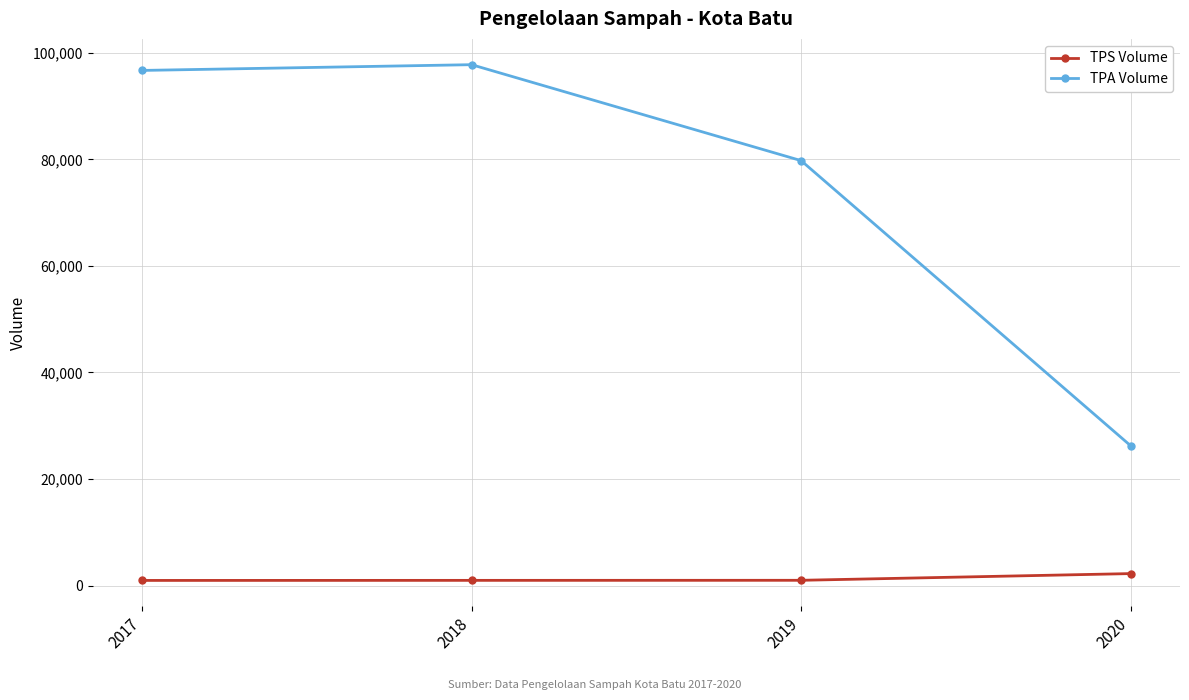

Between 2018 and 2020, which series saw the biggest shift?

TPA Volume